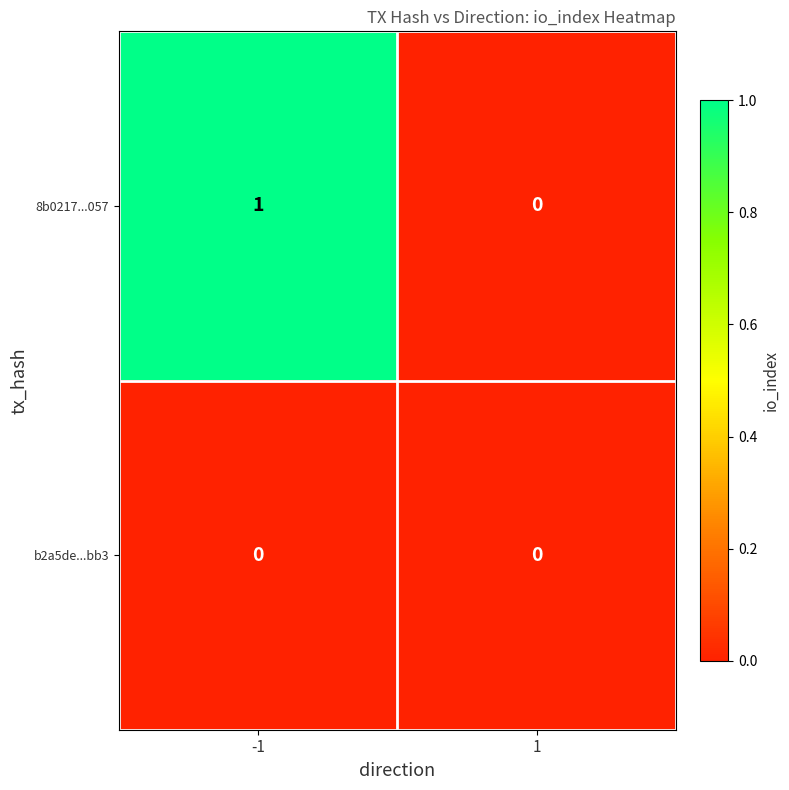

Rank the series by their maximum value, from highest to lowest.

8b0217...057, b2a5de...bb3